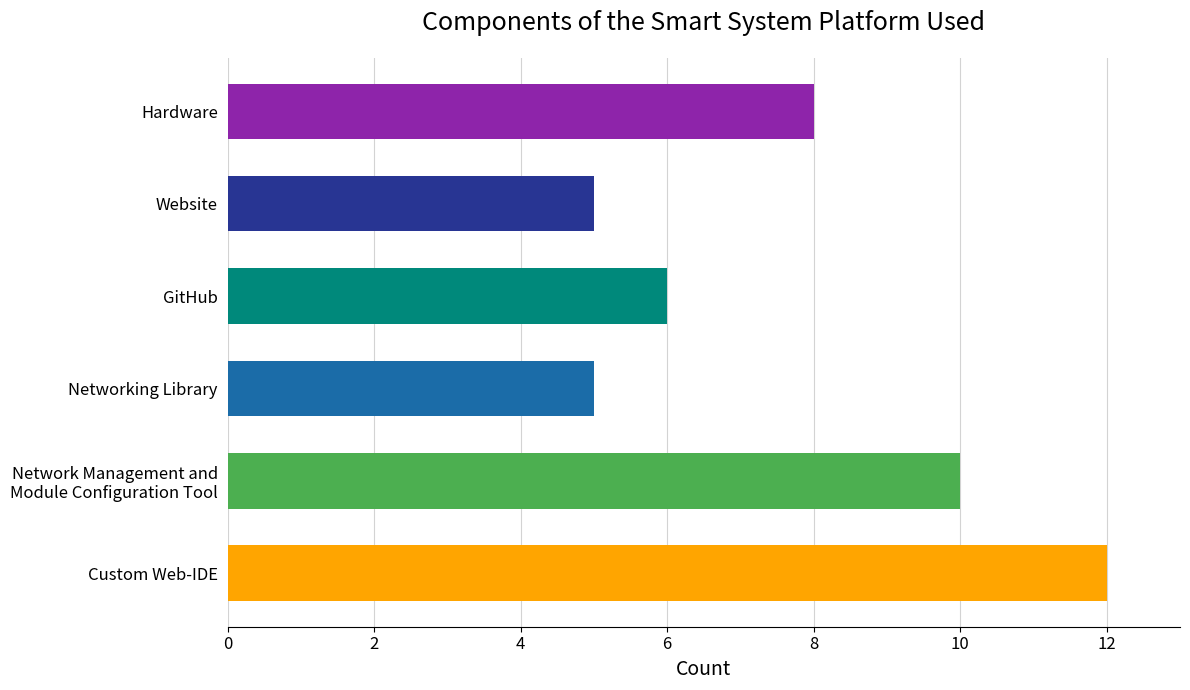

Between GitHub and Hardware, which is larger?

Hardware